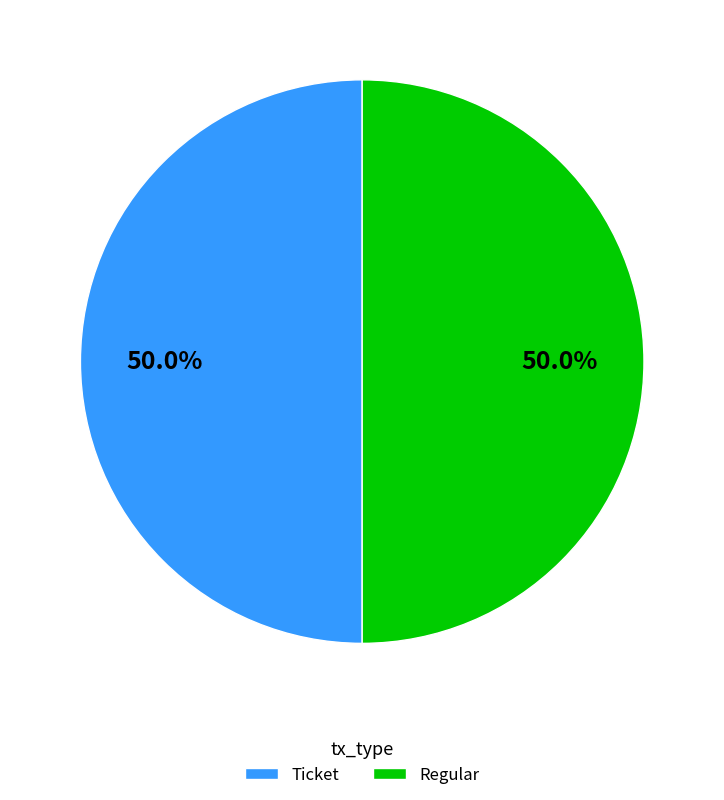

What is the ratio of the value at Regular to the value at Ticket?

1.0